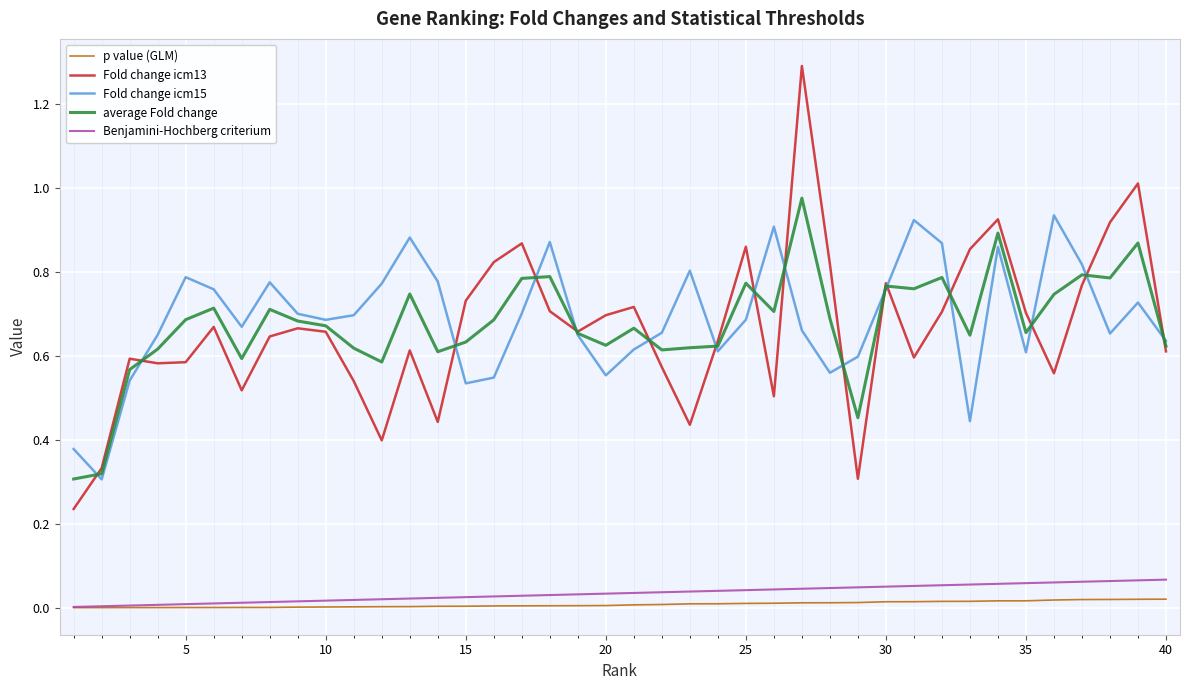

Which series has the widest spread of values?

Fold change icm13